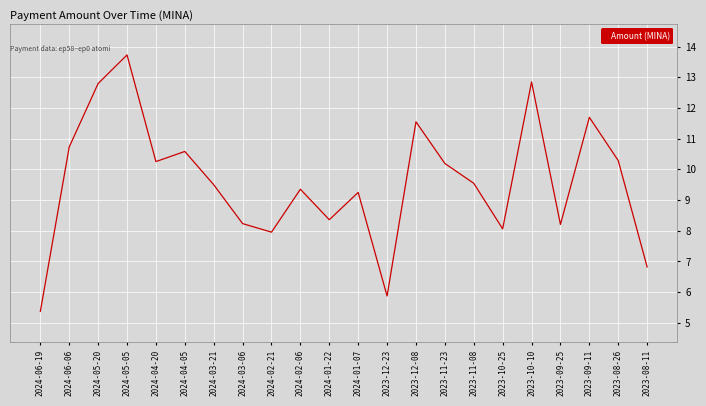

How many interior local valleys (lower than both neighbors) does the data have?

6